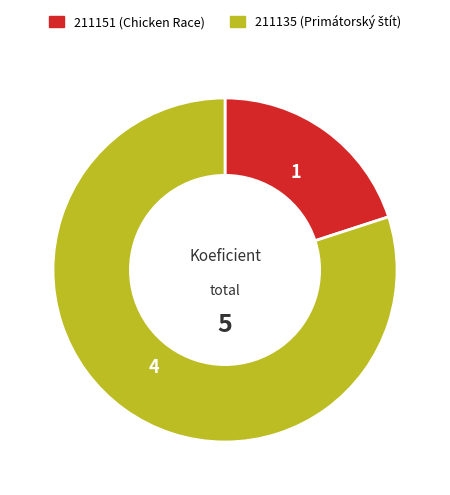

How many slices are in this pie chart?

2